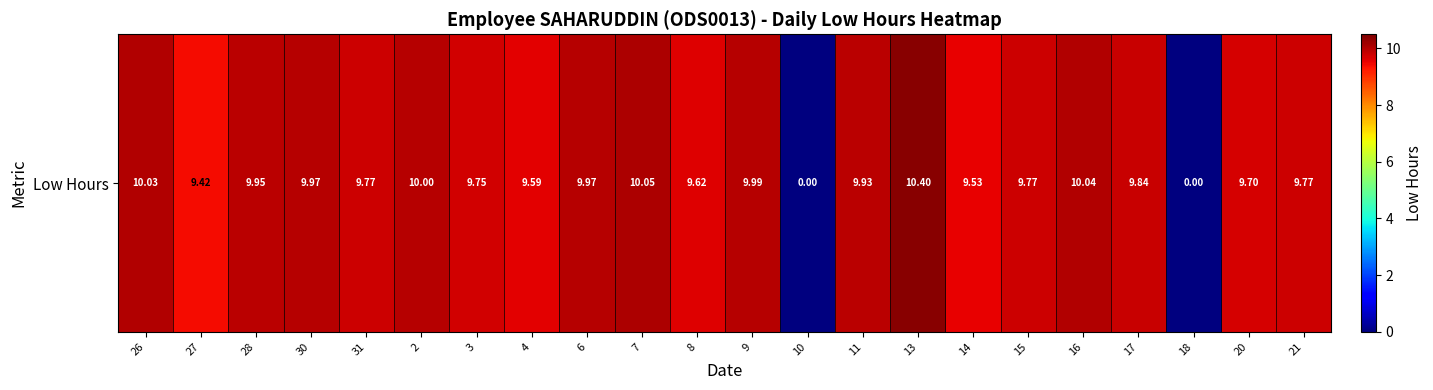

Where is the data nearest to the value 5?

27